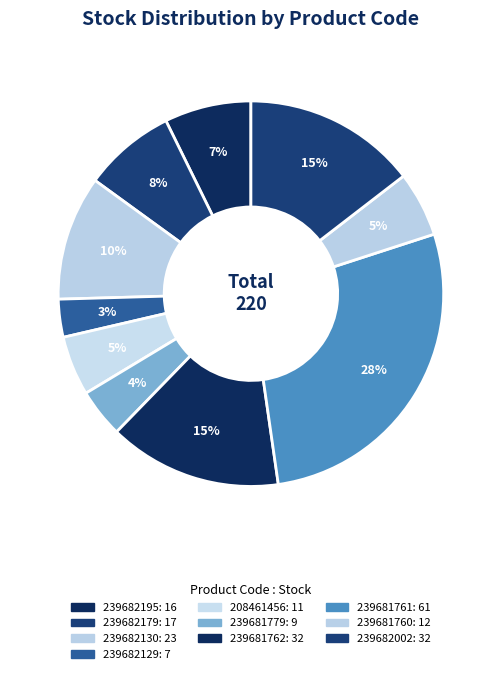

To the nearest percent, what is the combined percentage of 239681779 and 239682130?

15%